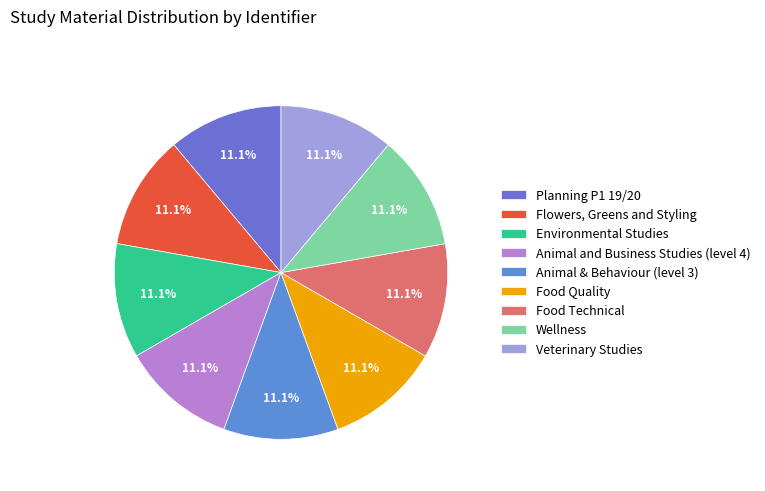

How many slices are in this pie chart?

9